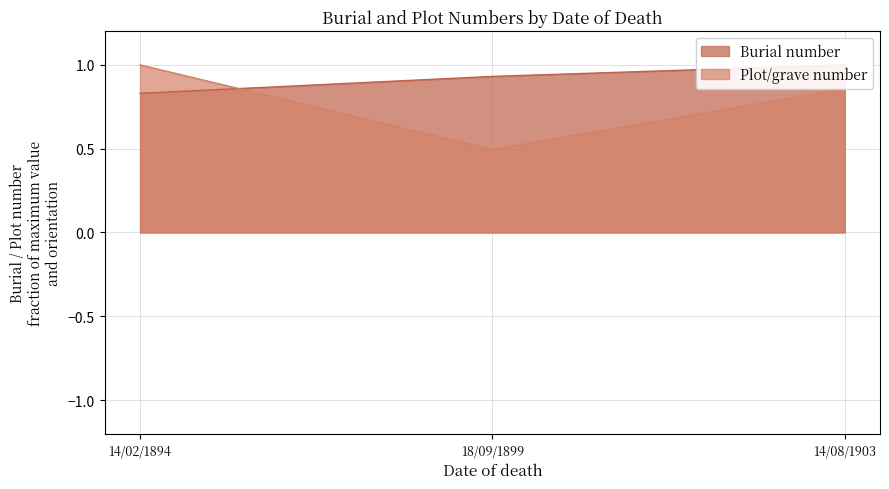

The Burial number series shows 1.5 at 14/02/1894. True or false?

False